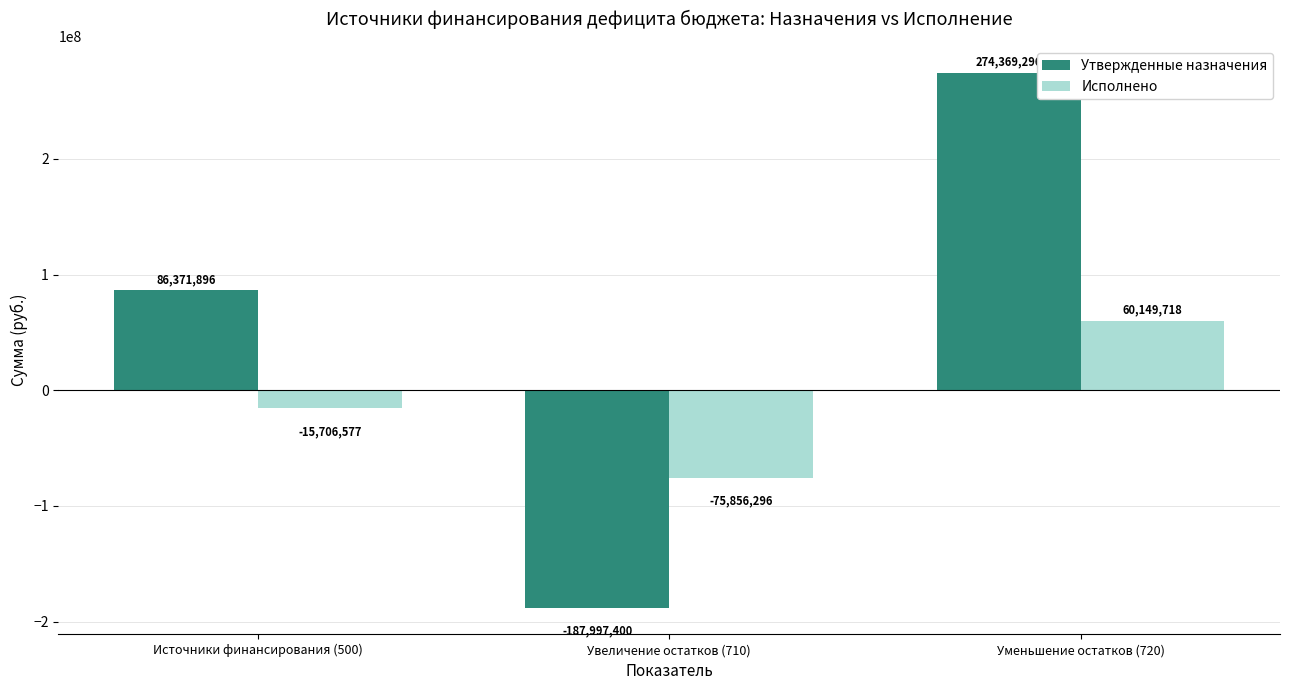

The Утвержденные назначения series shows 152211553.4 at Источники финансирования (500). True or false?

False